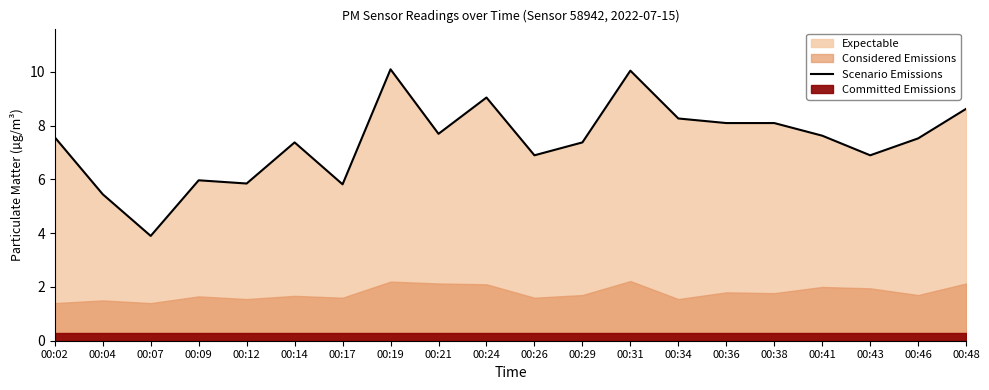

Is it true that the value at 00:04 is 5.5?

True